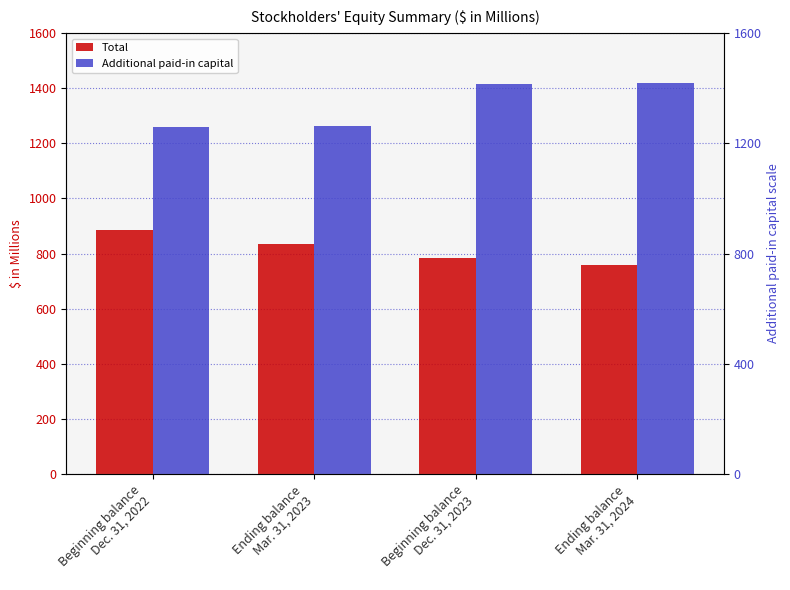

What is the minimum value shown in the chart?

760.0